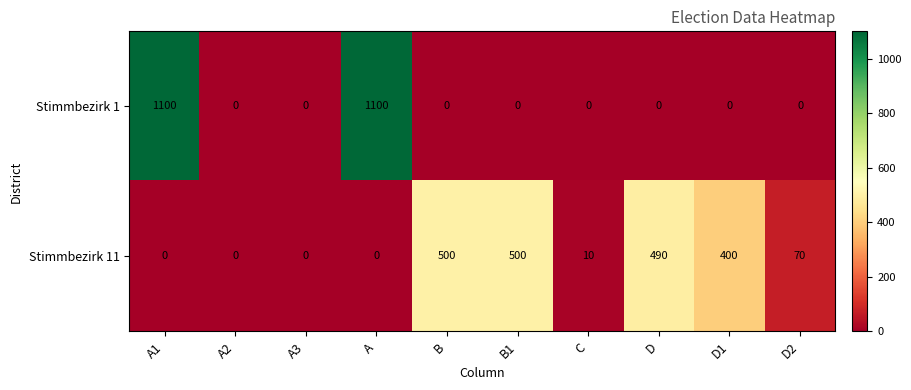

Which series has the widest spread of values?

Stimmbezirk 1